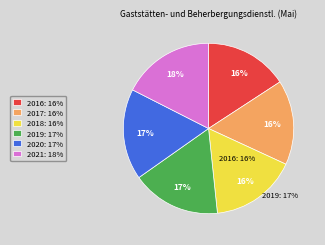

Do 2019: 17% and 2017: 16% together represent more than half of the pie?

No